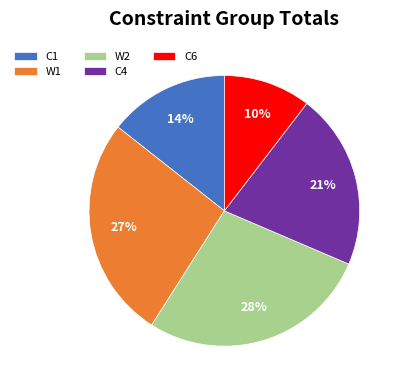

What is the ratio of the value at C4 to the value at C1?

1.5